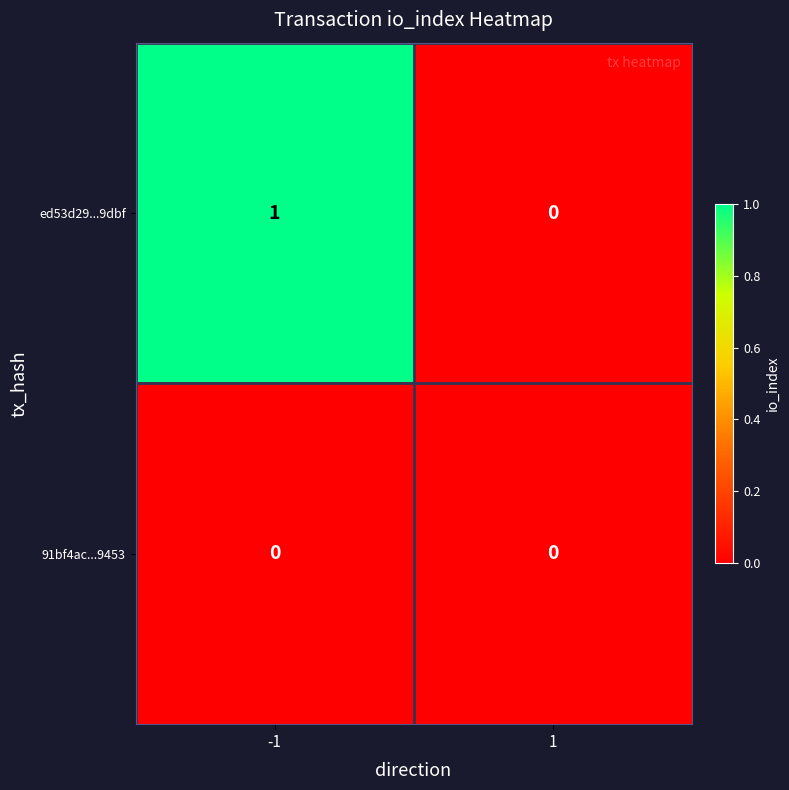

Which series has the largest total across all categories?

ed53d29...9dbf